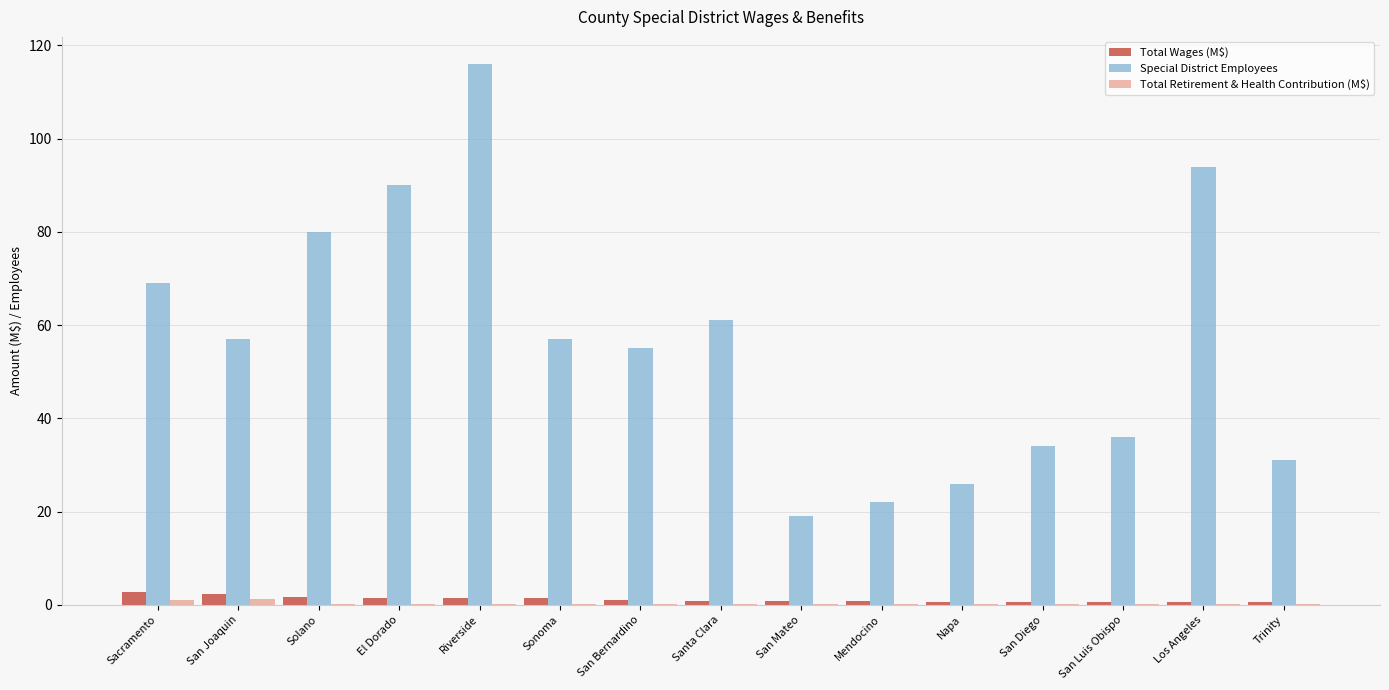

Are the bars horizontal?

No